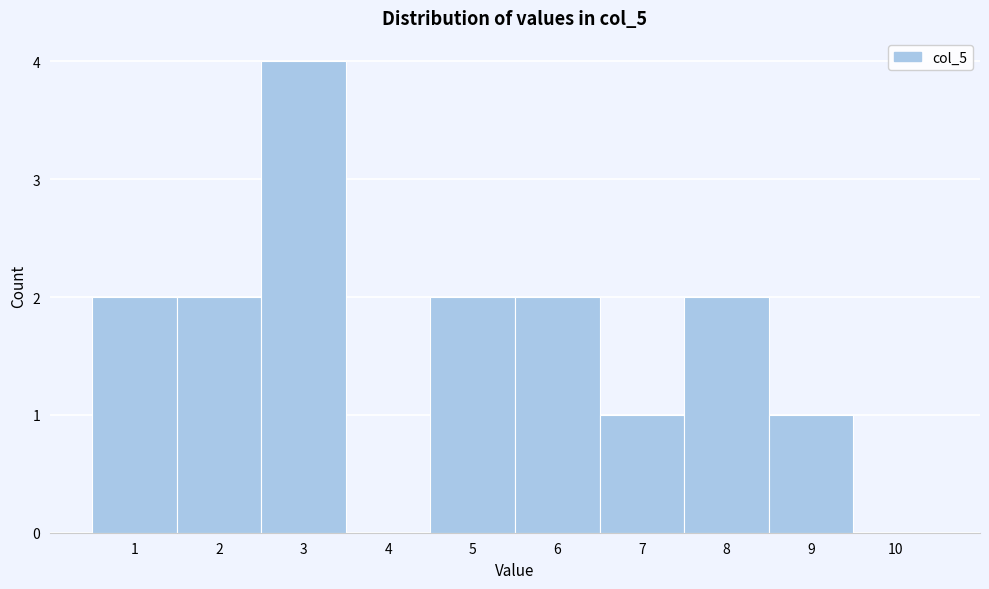

What is the height of the bar covering 1.5 to 2.5 on the x-axis? The values are not printed on the chart, so give them approximately, as read against the axis.

2